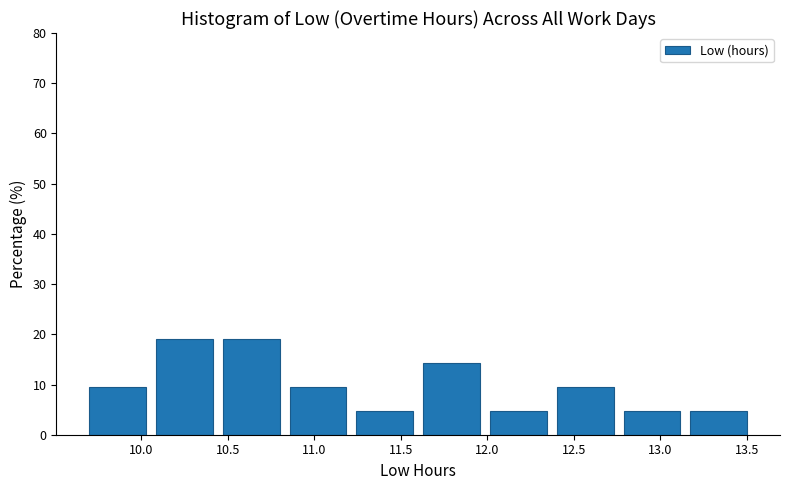

Reading left to right, list every bar in this chart as the range it spans on the x-axis followed by its height. Neither the bar edges nor the heights are printed on the chart, so give them approximately, as read against the axes.

9.70 to 10.10: 10
10.10 to 10.45: 19
10.45 to 10.85: 19
10.85 to 11.25: 10
11.25 to 11.65: 5
11.65 to 12.00: 14
12.00 to 12.40: 5
12.40 to 12.80: 10
12.80 to 13.15: 5
13.15 to 13.55: 5